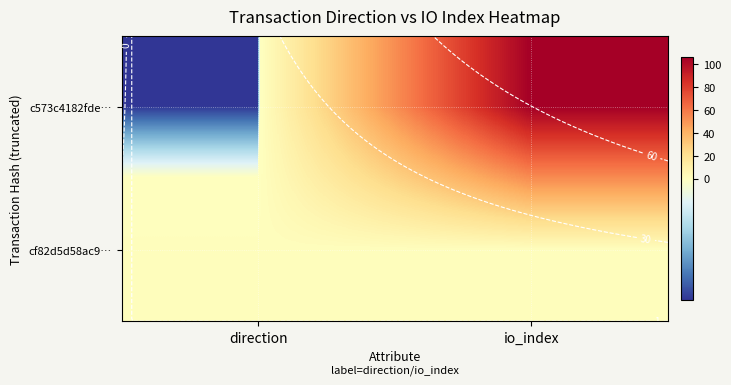

Which category has the highest value across all series?

io_index